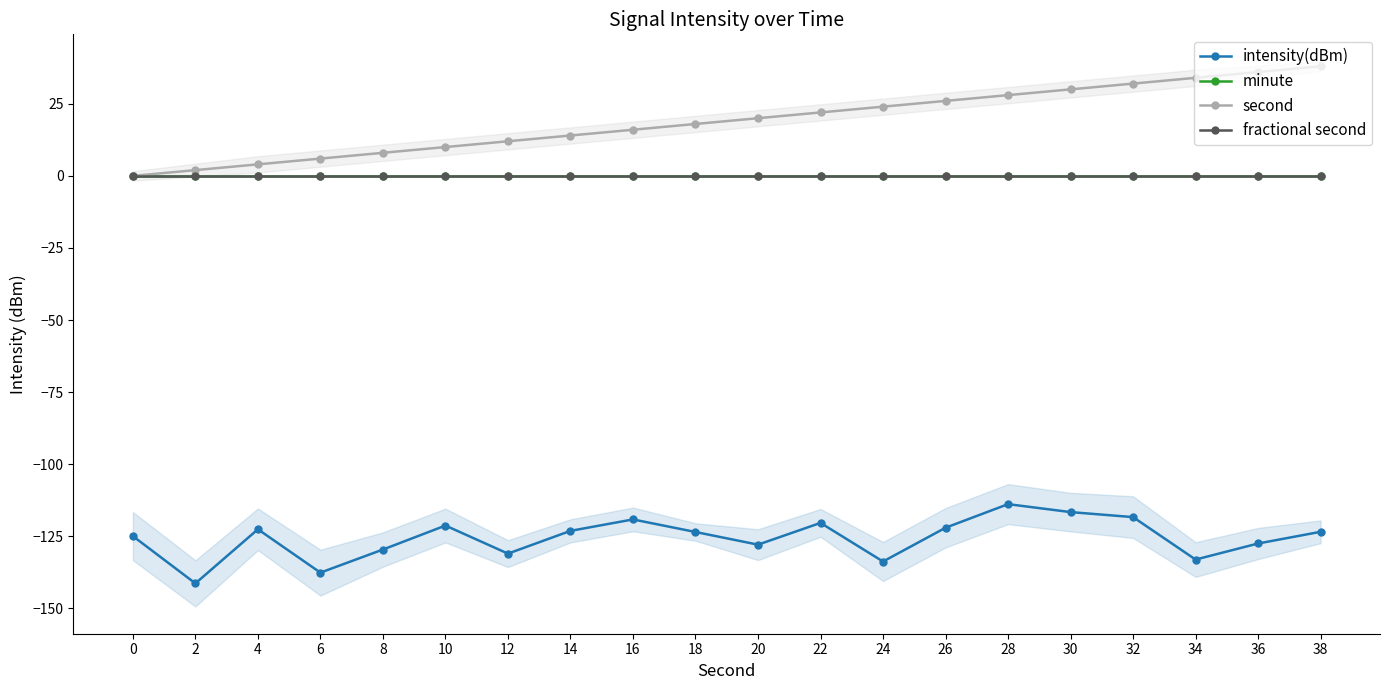

At how many categories does at least one series exceed -19?

20